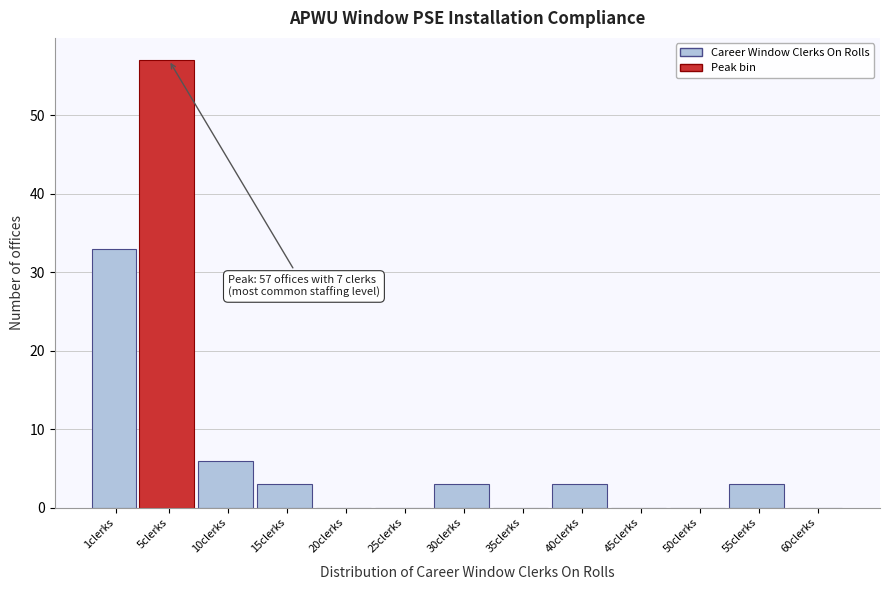

Reading left to right, transcribe all the data shown in this chart.

1clerks=33	5clerks=57	10clerks=6	15clerks=3	20clerks=0	25clerks=0	30clerks=3	35clerks=0	40clerks=3	45clerks=0	50clerks=0	55clerks=3	60clerks=0